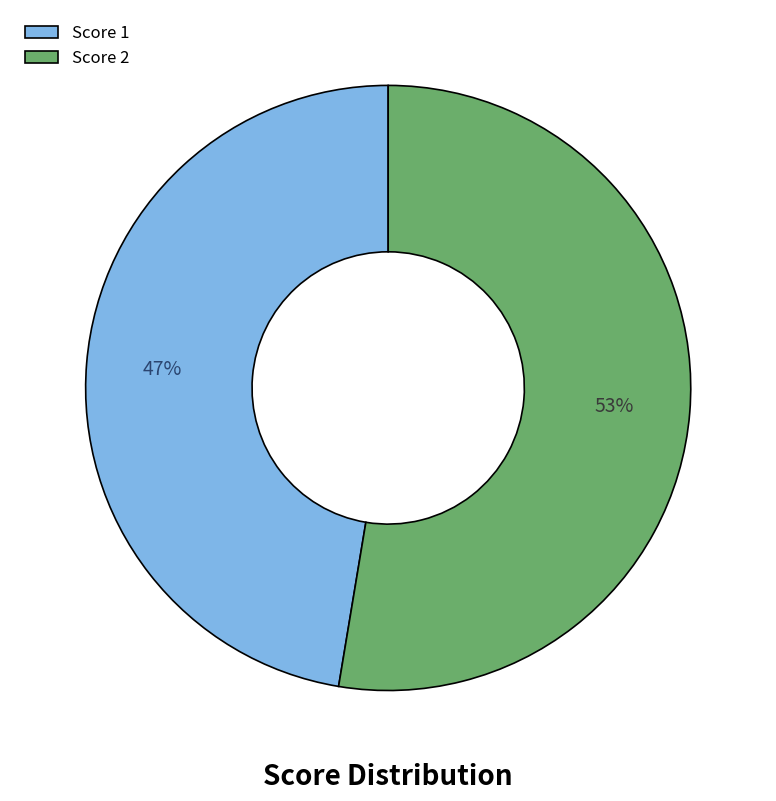

Is the sum of Score 1 and Score 2 greater than half?

Yes